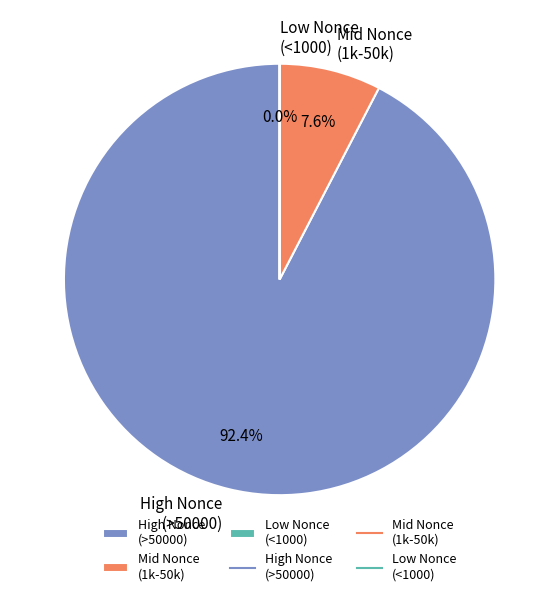

How much of the chart is everything except Mid Nonce (1k-50k)?

92.4%